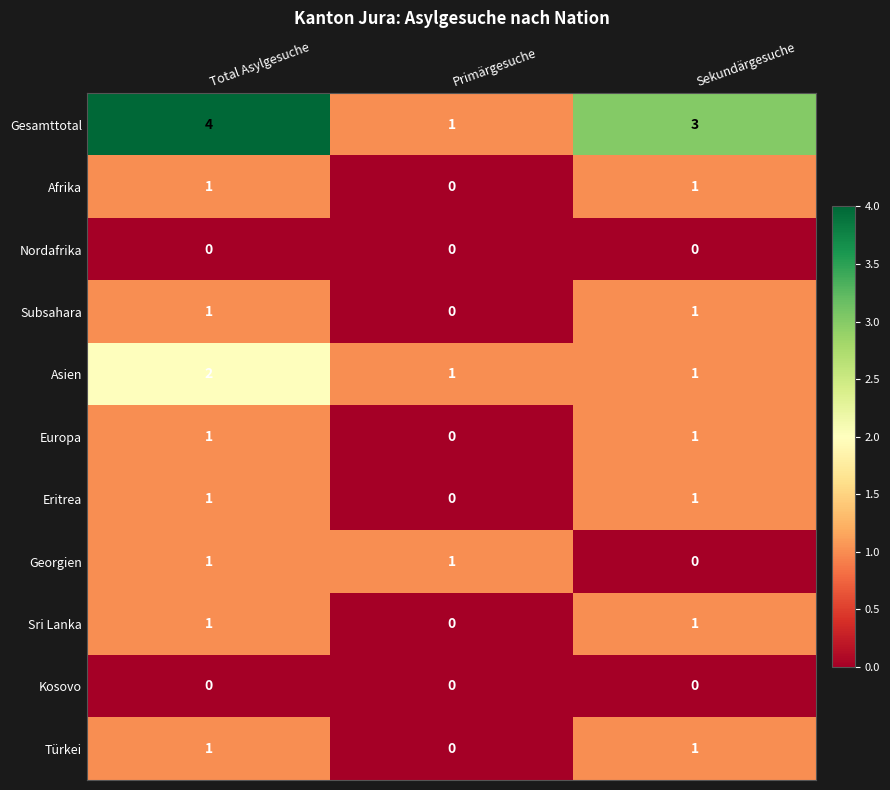

The Gesamttotal series shows 1 at Primärgesuche. True or false?

True